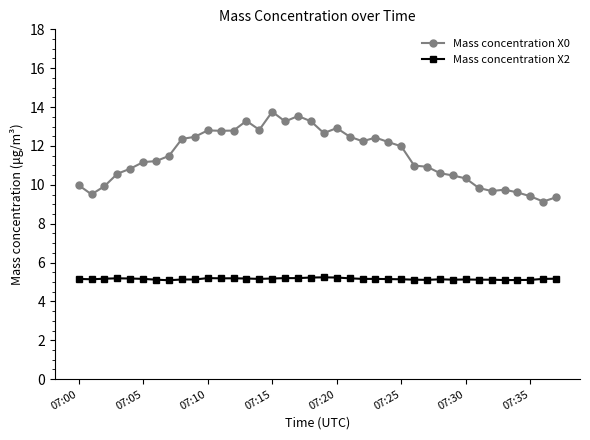

List the series in order of their peak value, highest first.

Mass concentration X0, Mass concentration X2